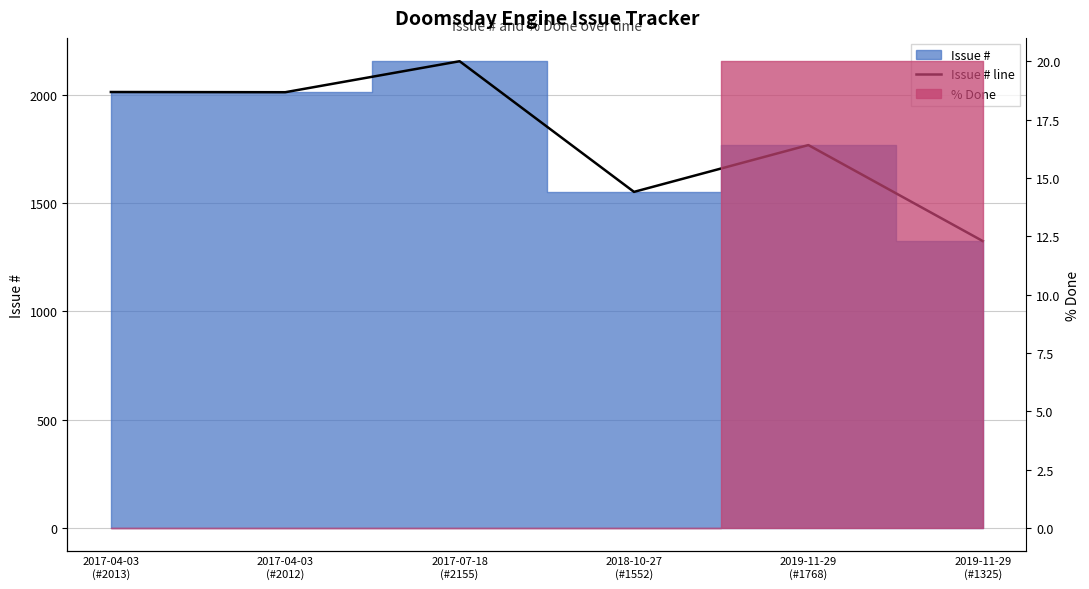

What is the change in value from 2017-04-03
(#2013) to 2019-11-29
(#1768)?

-245